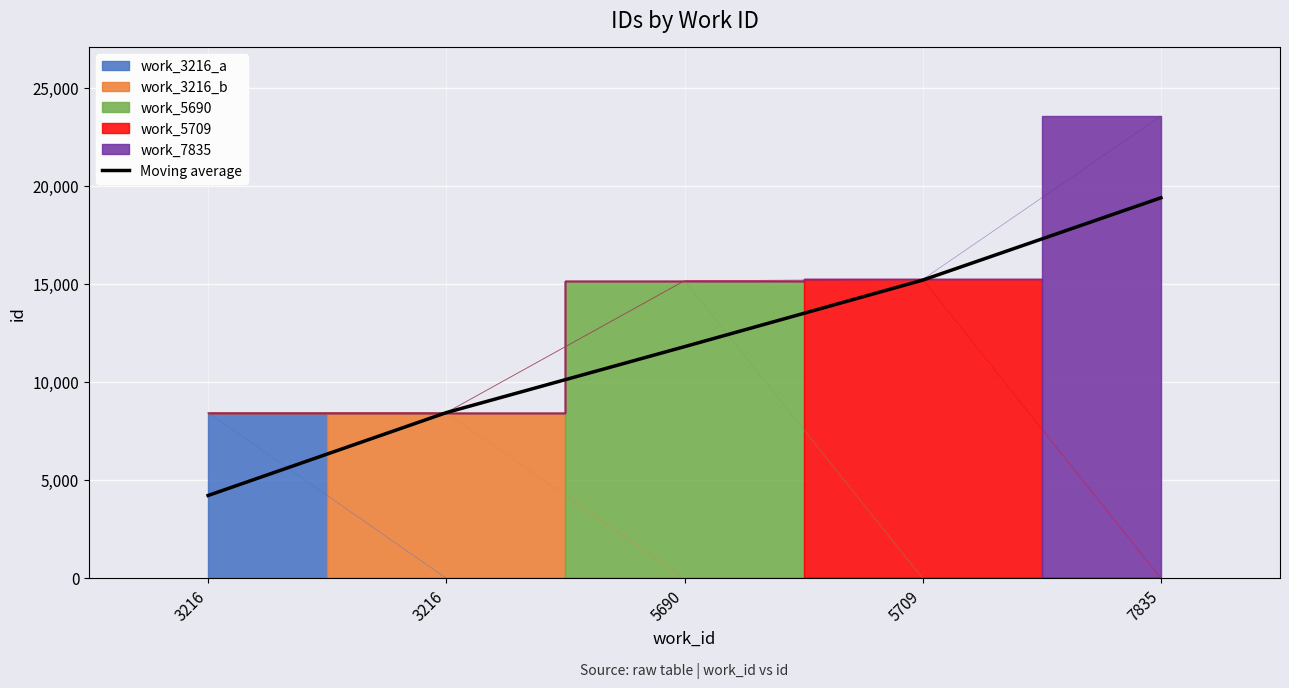

What is the minimum value shown in the chart?

4223.5